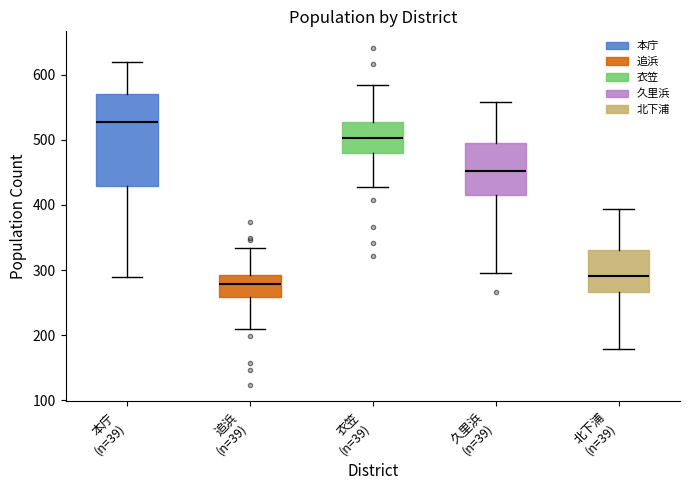

Reading left to right, read every box against the y-axis: the position of its median line, the range the box covers, and the ends of its whiskers. The values are not printed on the chart, so give them approximately, as read against the axis.

本庁 (n=39): median 530, box 430 to 570, whiskers 290 to 620
追浜 (n=39): median 280, box 260 to 290, whiskers 210 to 330
衣笠 (n=39): median 500, box 480 to 530, whiskers 430 to 590
久里浜 (n=39): median 450, box 420 to 500, whiskers 300 to 560
北下浦 (n=39): median 290, box 270 to 330, whiskers 180 to 390